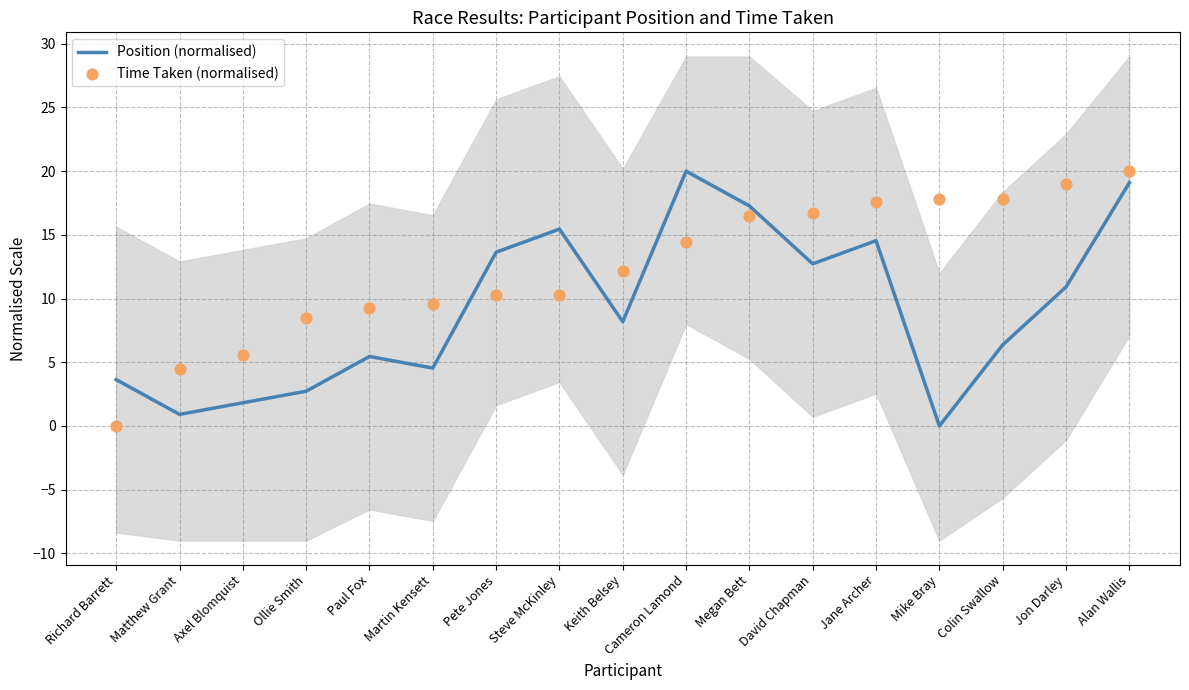

At how many categories does at least one series exceed 5?

15